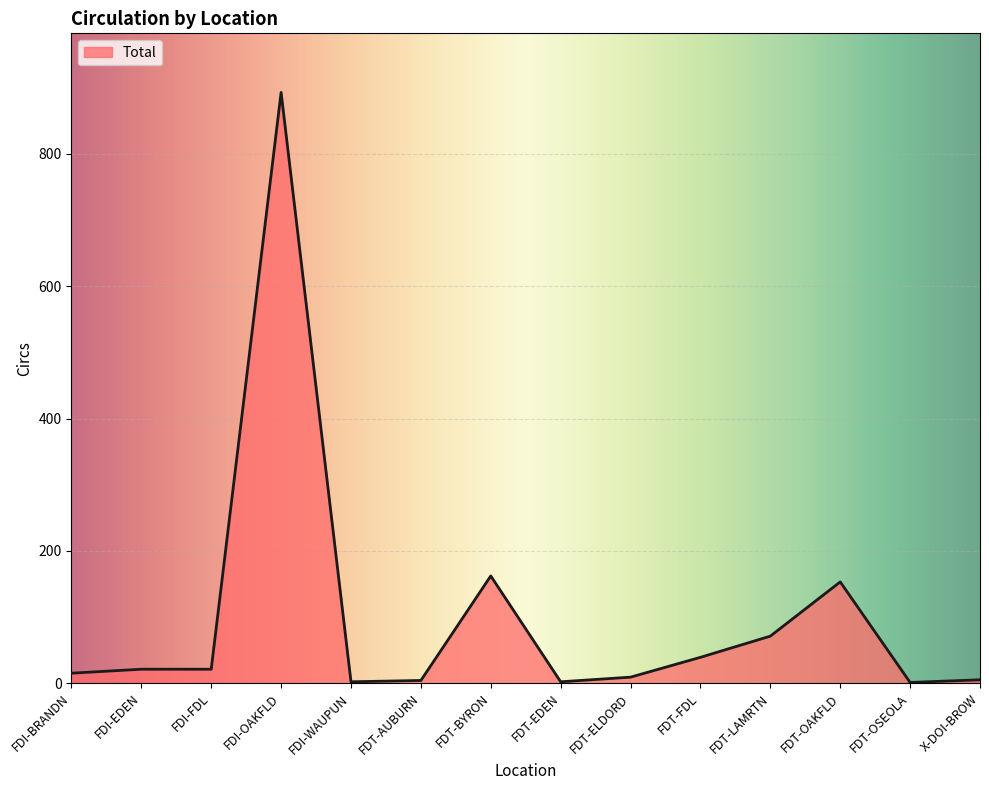

At which label is the value closest to 447?

FDT-BYRON